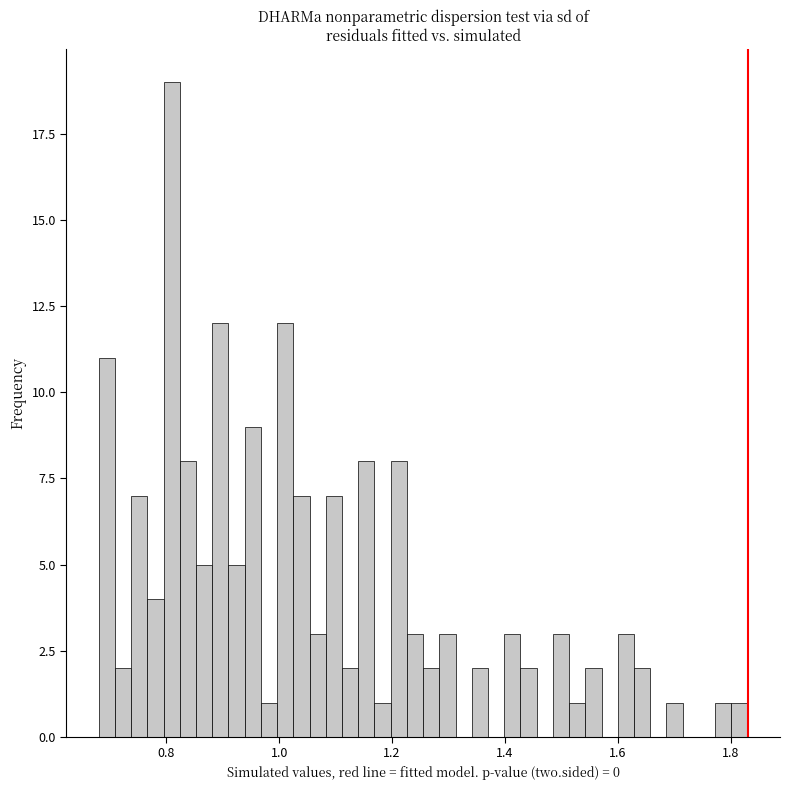

Read against the x-axis, roughly where is the centre of the tallest bar?

0.80